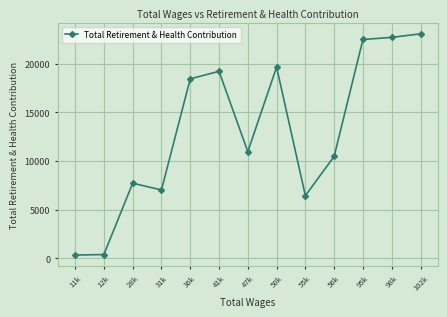

Where does the data first go above 10958?

36k